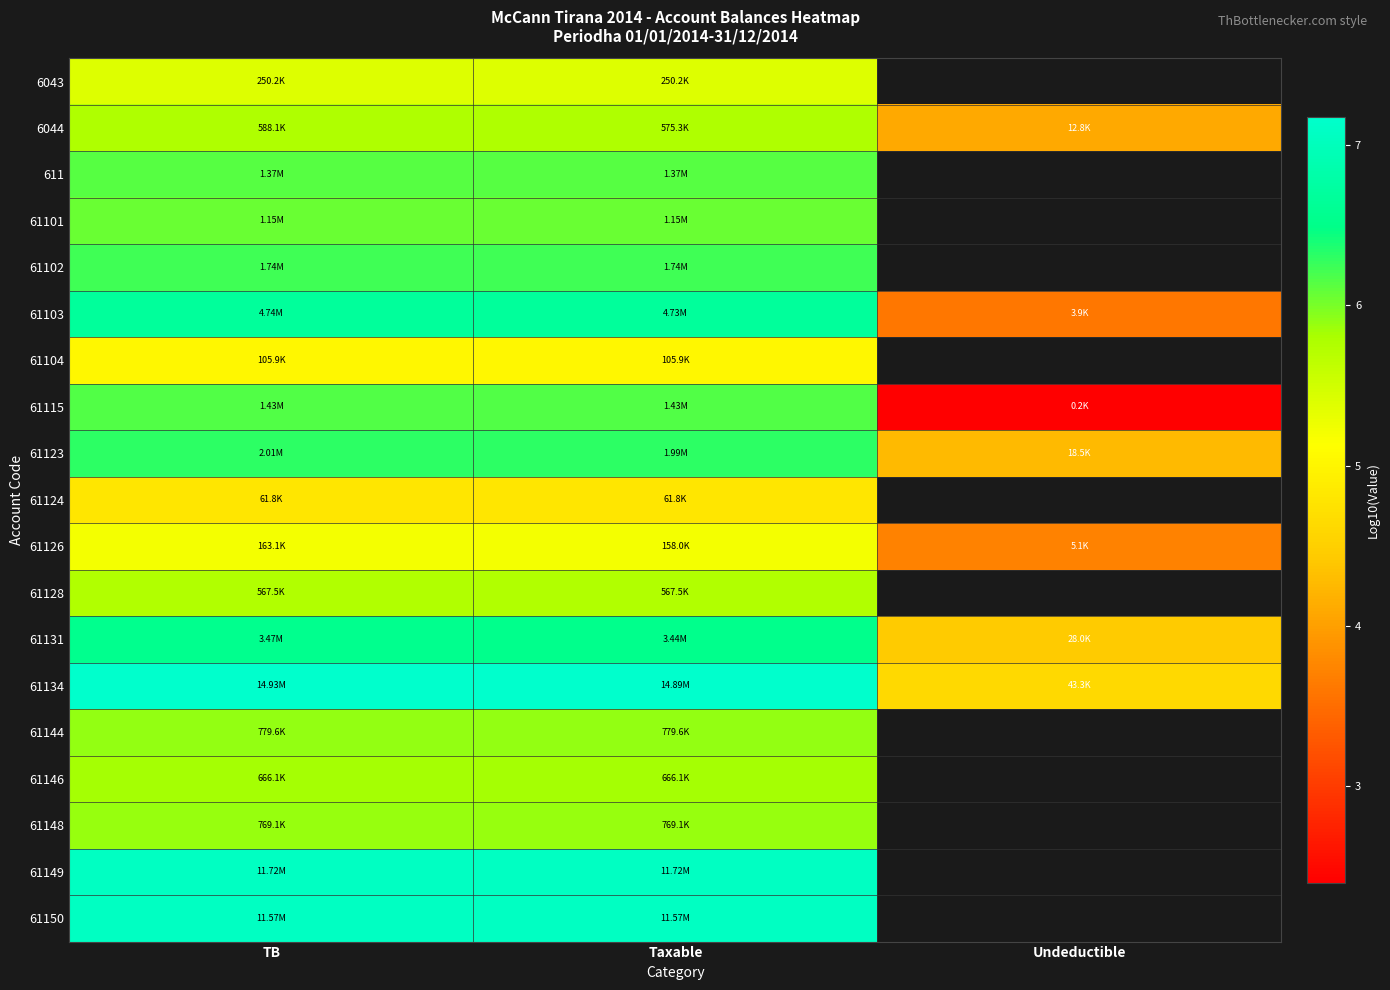

At how many categories does at least one series exceed 5?

2